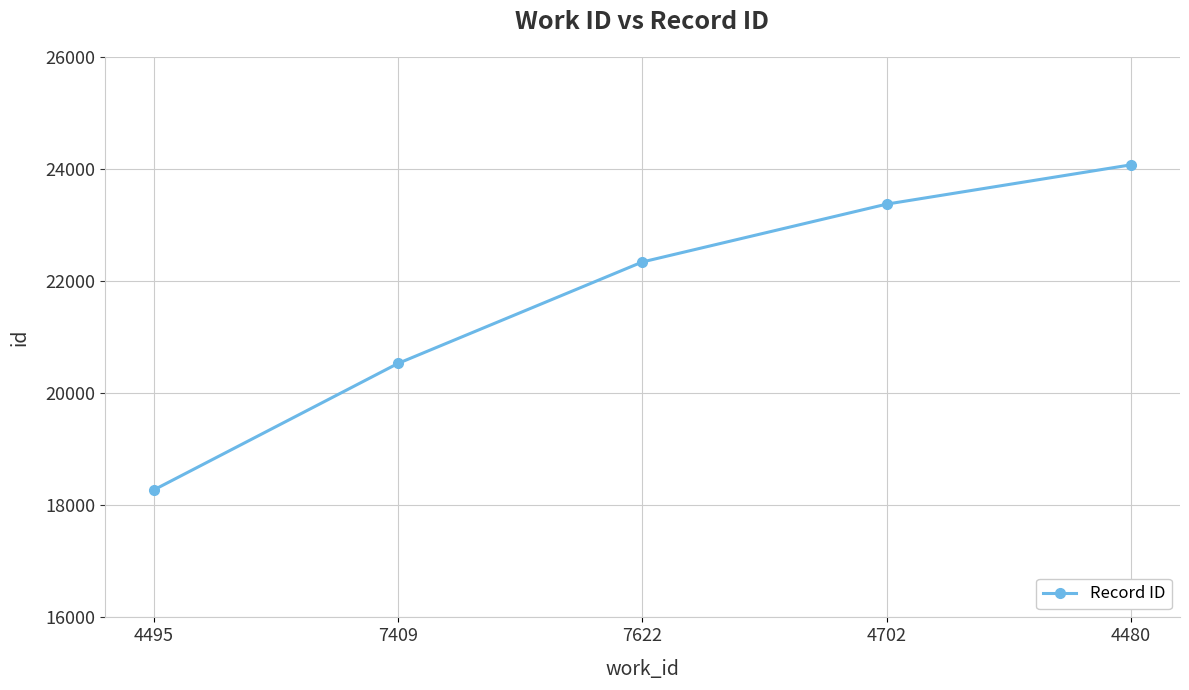

What is the average value?

21717